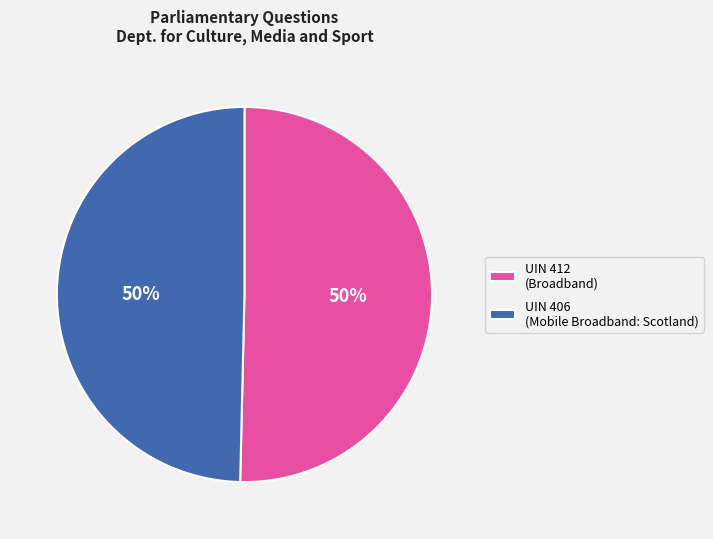

What is the ratio of the value at UIN 406 (Mobile Broadband: Scotland) to the value at UIN 412 (Broadband)?

1.0